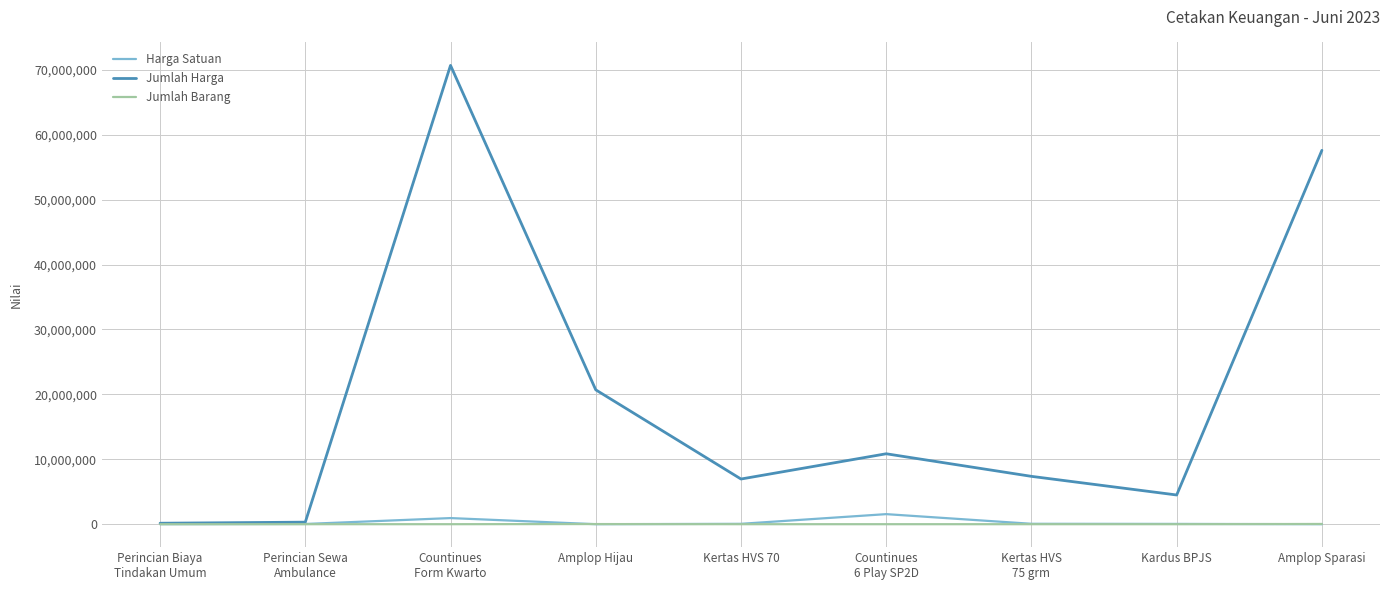

What is the minimum value for Jumlah Harga?

150000